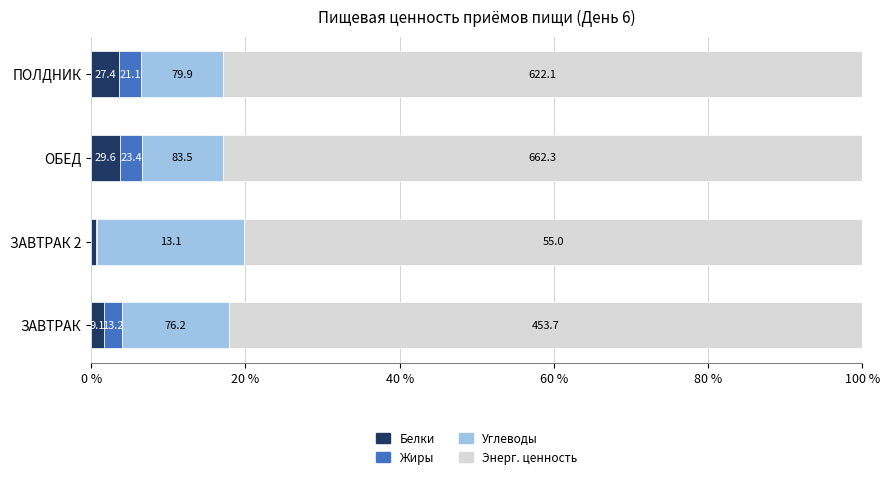

What are all the series names shown in the legend?

Белки, Жиры, Углеводы, Энерг. ценность